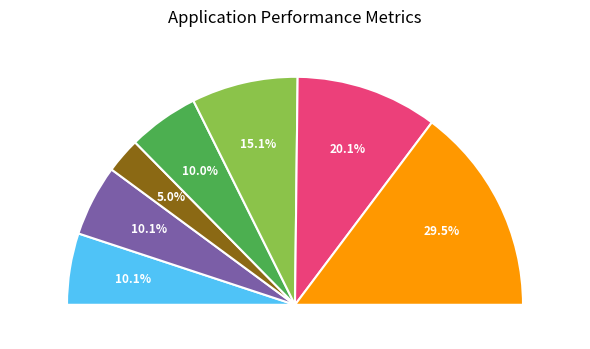

To the nearest percent, what portion does Tue 24 represent?

5%